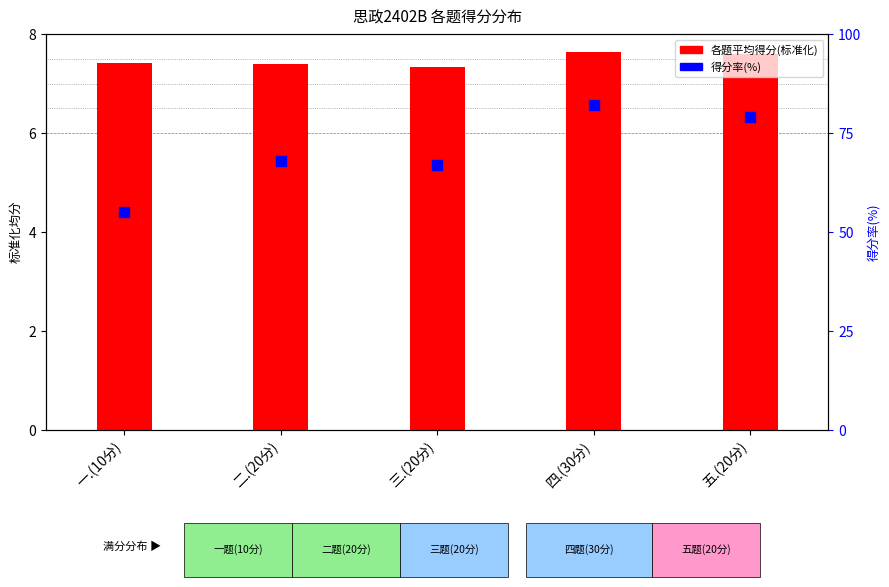

What are all the series names shown in the legend?

各题平均得分(标准化), 得分率(%)